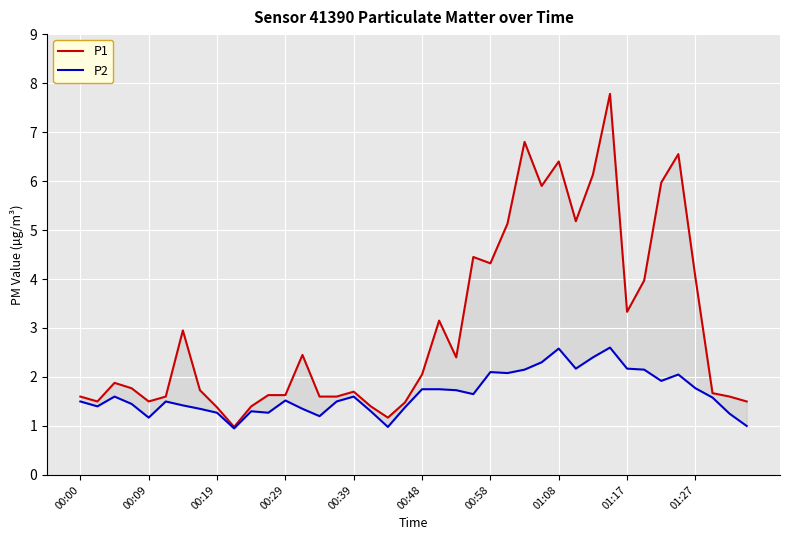

What is the minimum value for P2?

0.9